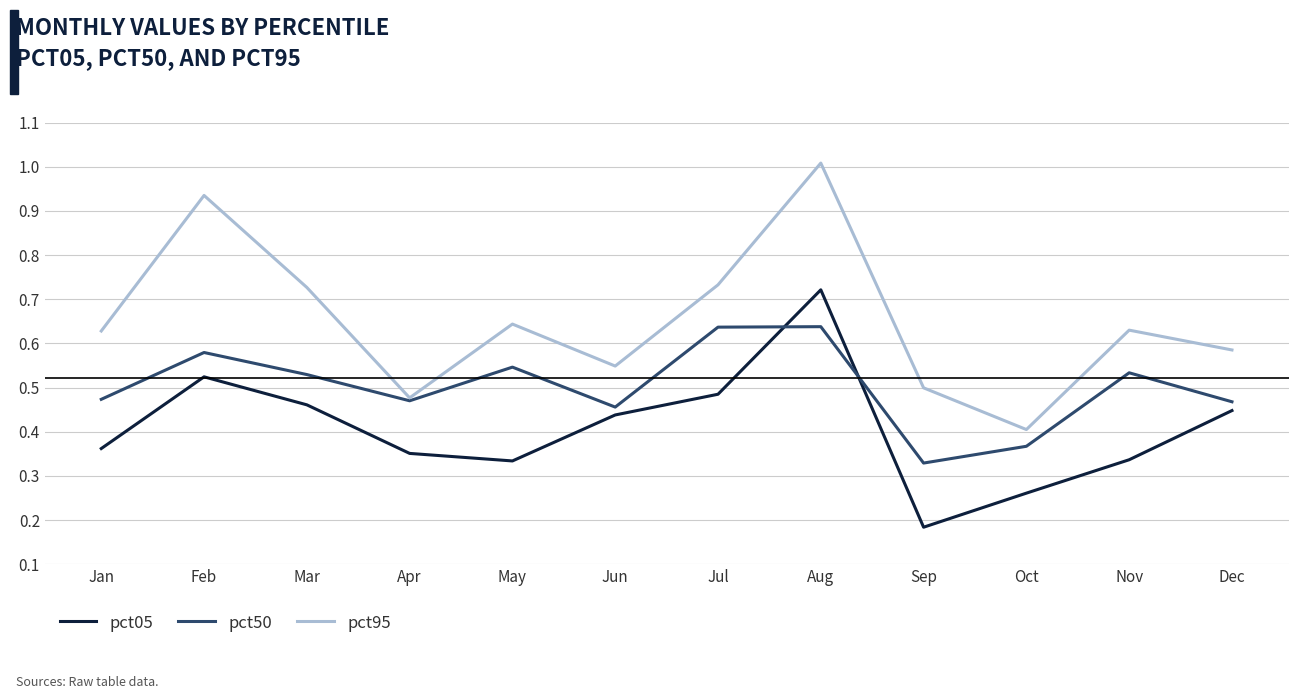

Which category has the lowest value across all series?

Sep